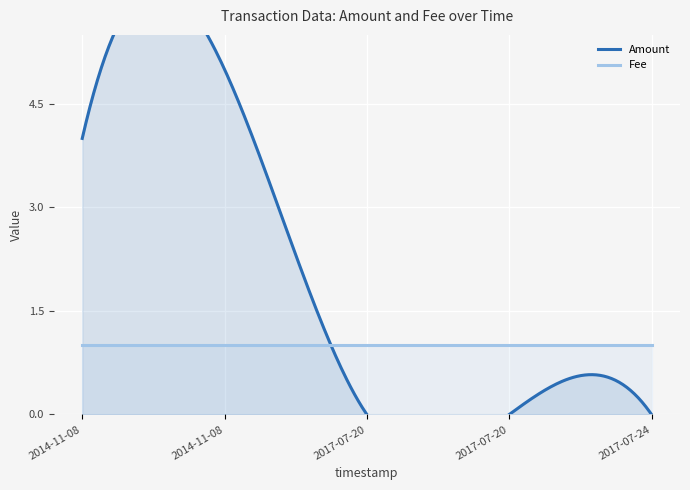

What is the label of the 3rd point from the right?

2017-07-20 10:21:50